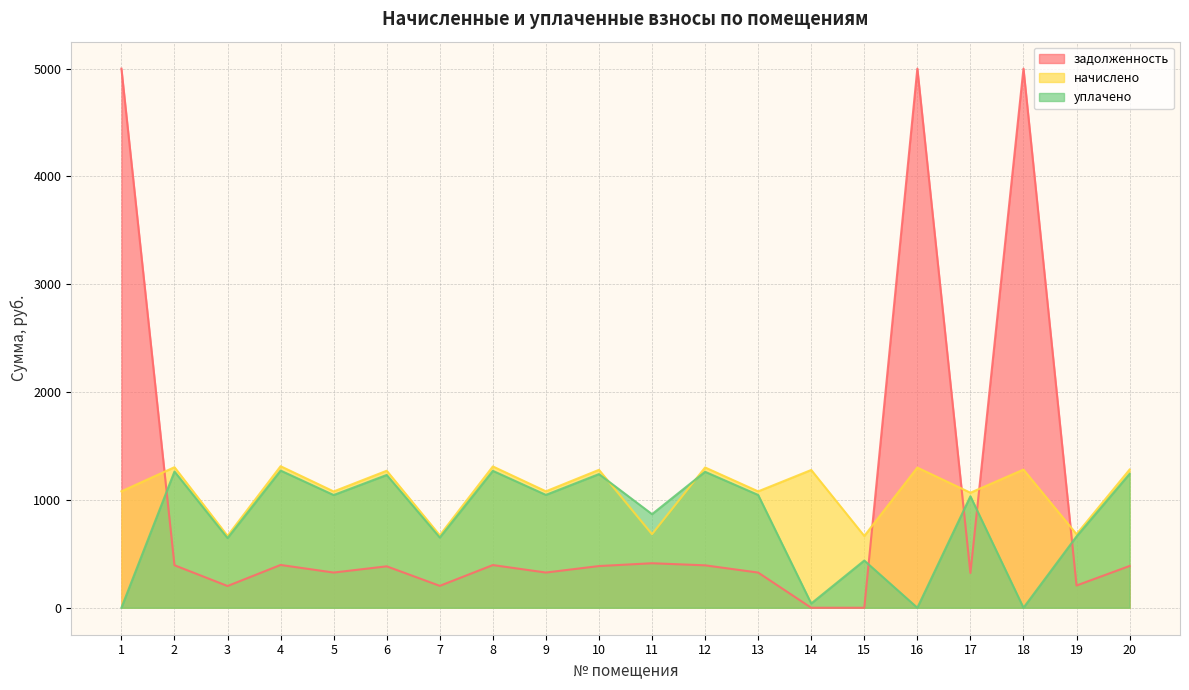

List the series in order of their peak value, lowest first.

уплачено, начислено, задолженность